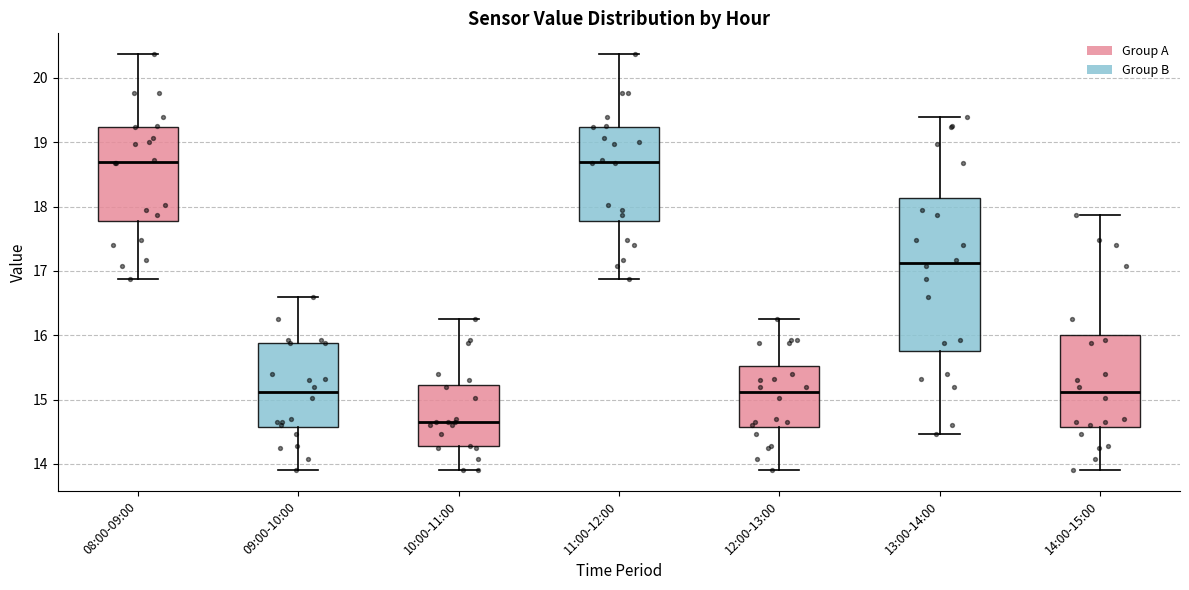

Which box is the tallest, from its lower edge to its upper edge?

13:00-14:00